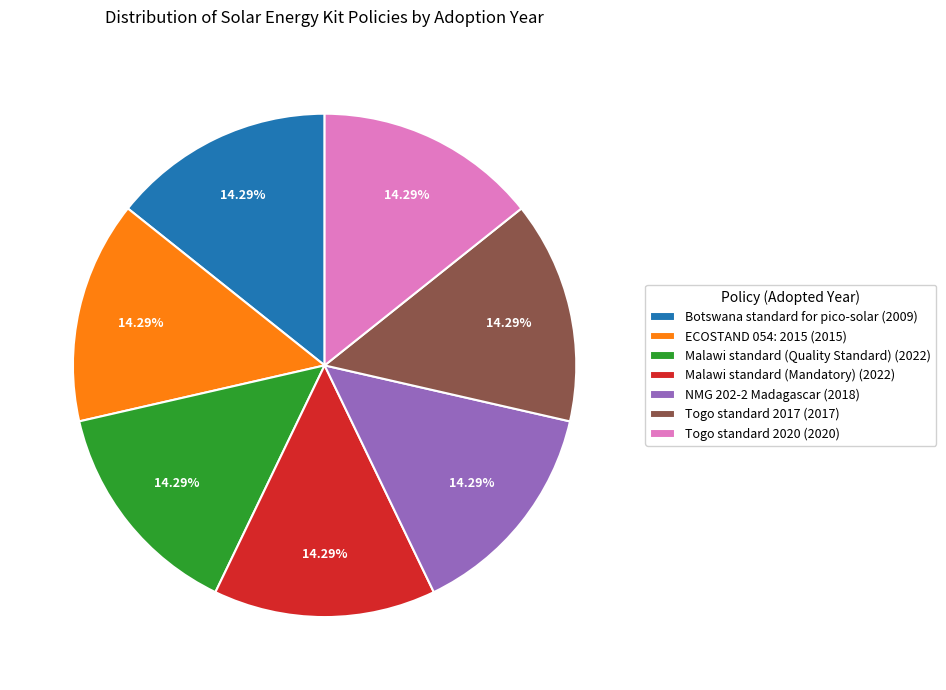

To the nearest percent, what portion does Botswana standard for pico-solar represent?

14%